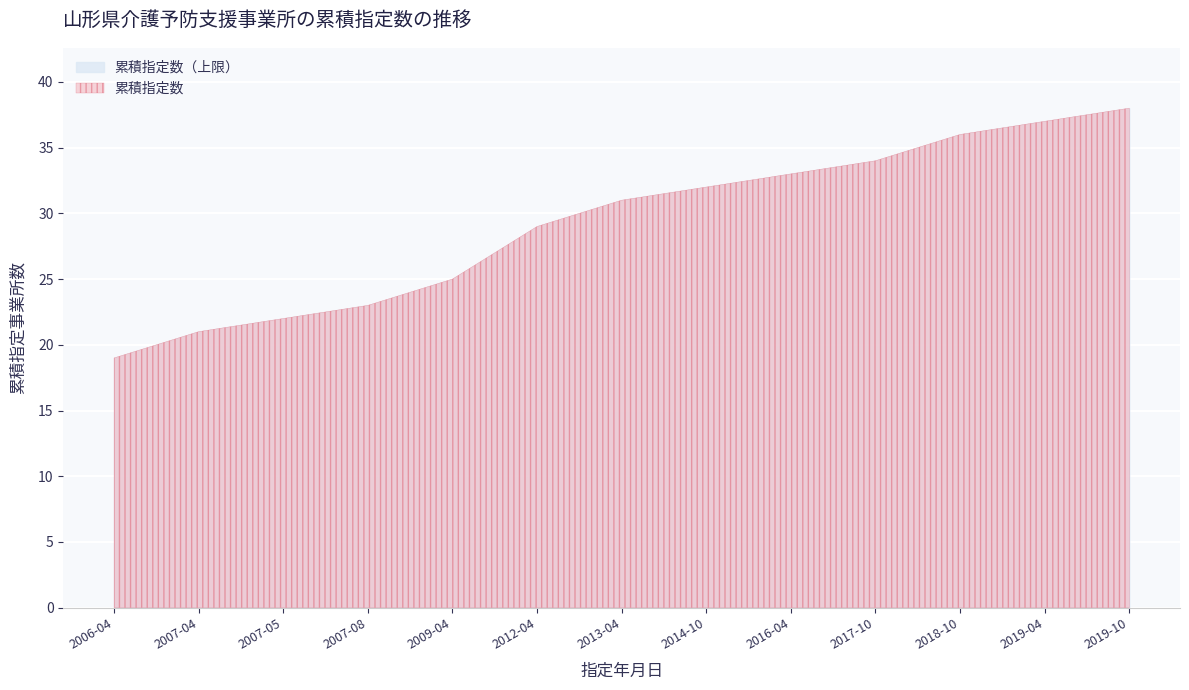

What is the label of the 1st point from the left?

2006-04-01